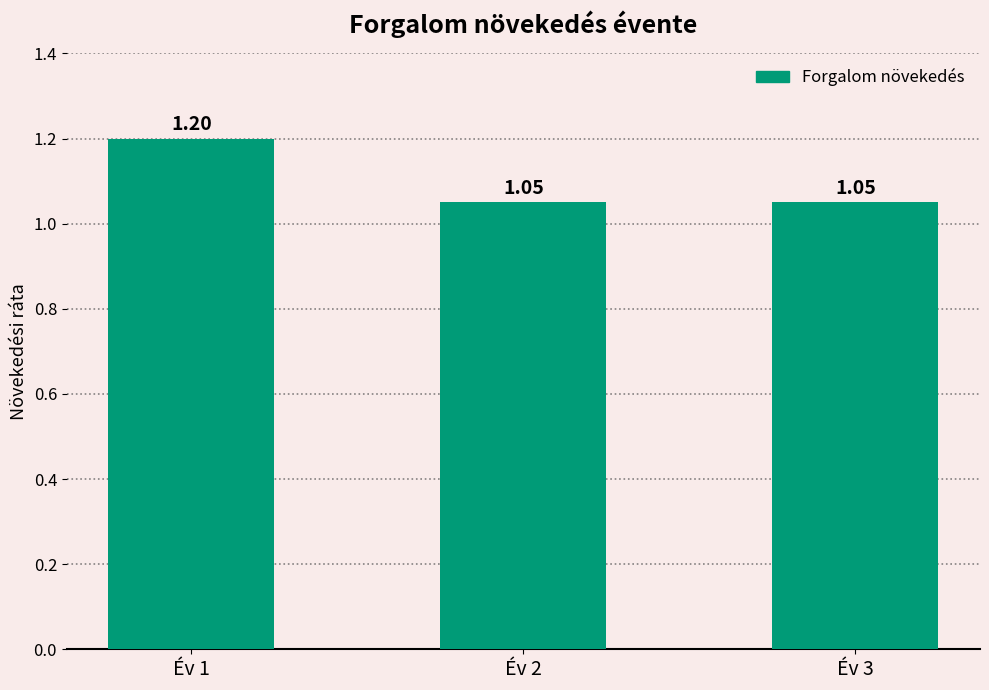

Approximately how many times larger is the value at Év 2 compared to Év 1?

0.9